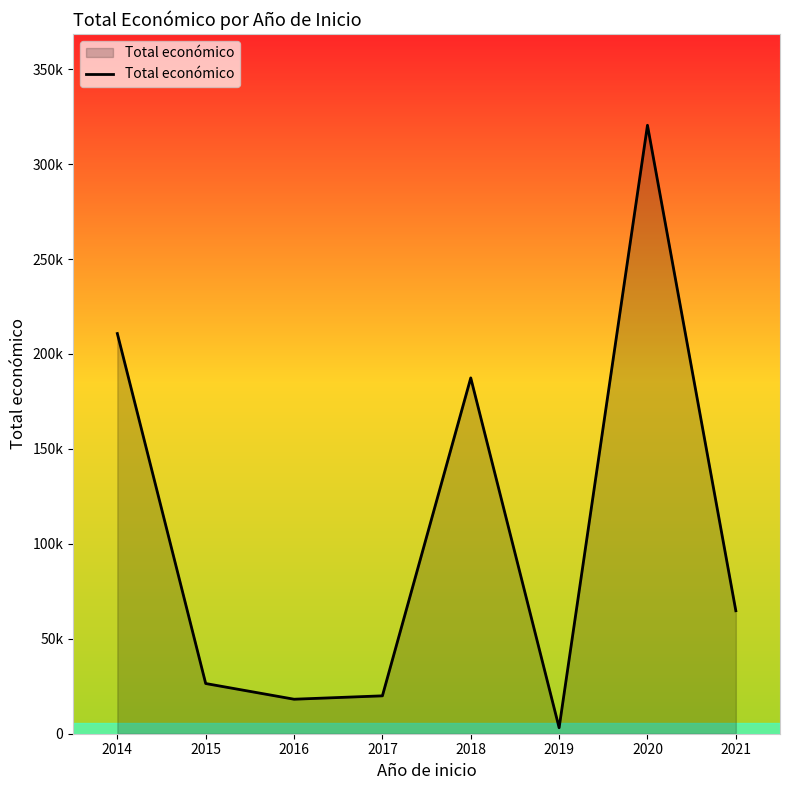

Is this an area chart (filled region under the line)?

Yes